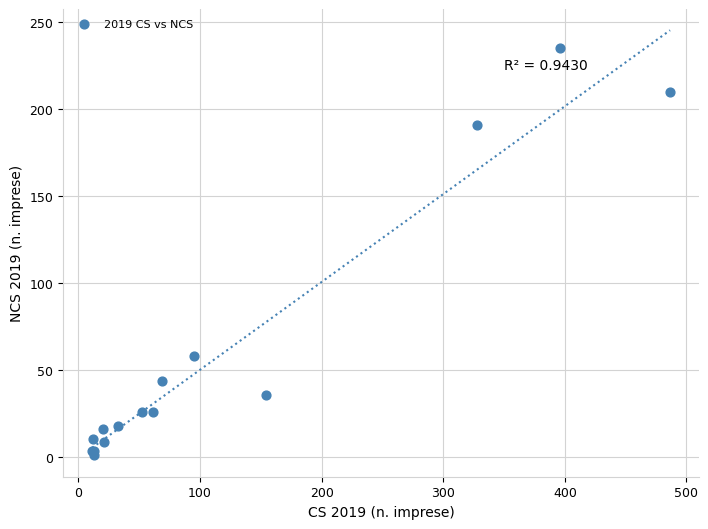

What Y value in the scatter plot is closest to 117?

57.9